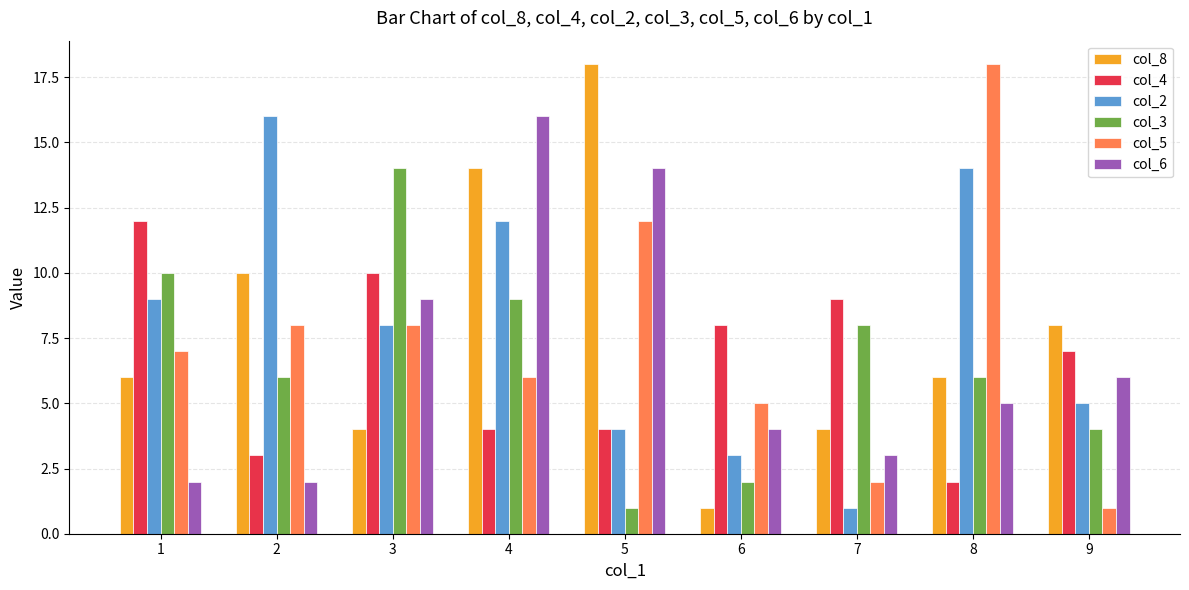

Is the value of col_3 at 2 greater than the value of col_4 at 4?

Yes